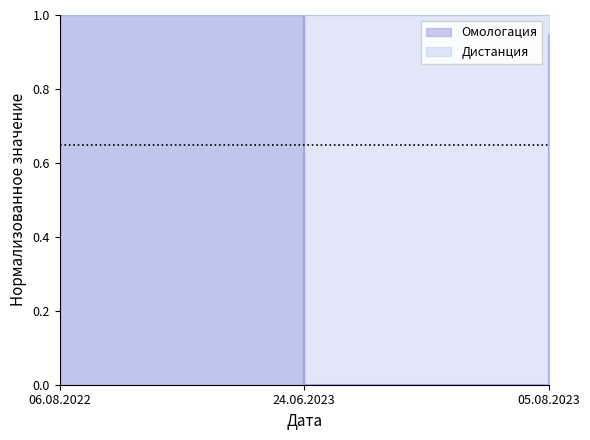

At which category does the chart reach its minimum across all series?

24.06.2023